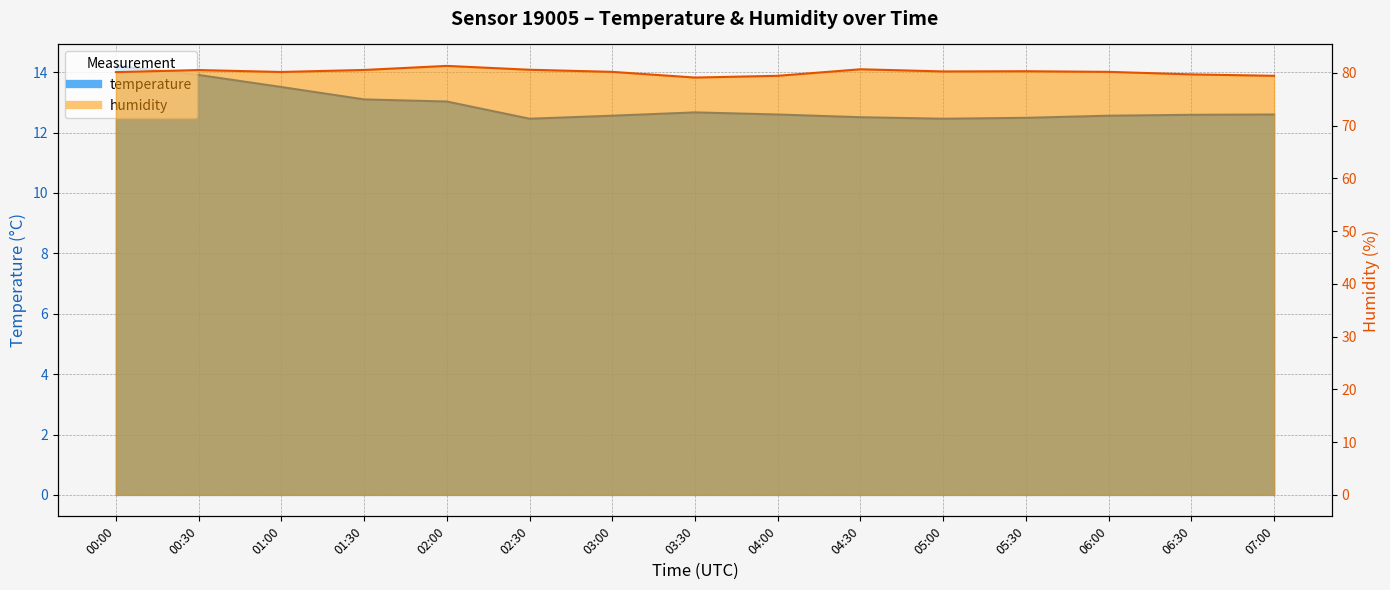

Where is the first local maximum for humidity?

00:30